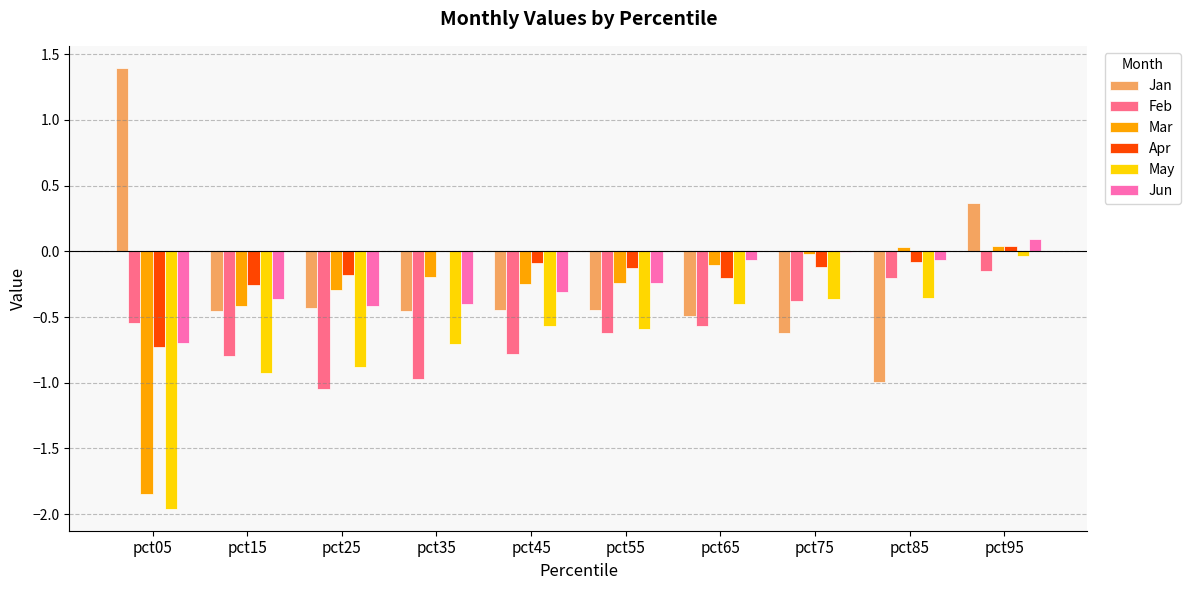

Count the number of data series in this chart.

6